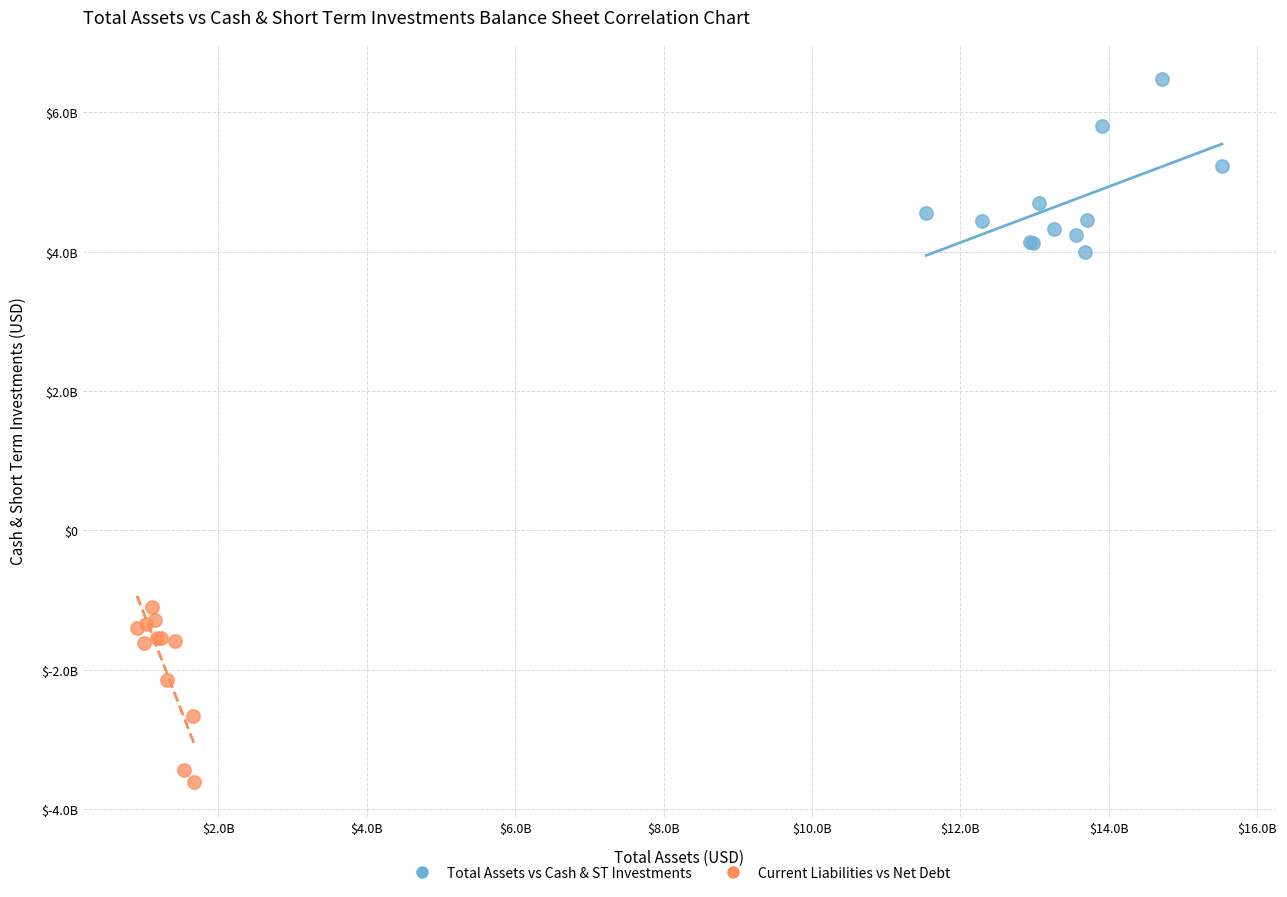

Which series reaches the maximum Y coordinate?

Total Assets vs Cash & ST Investments